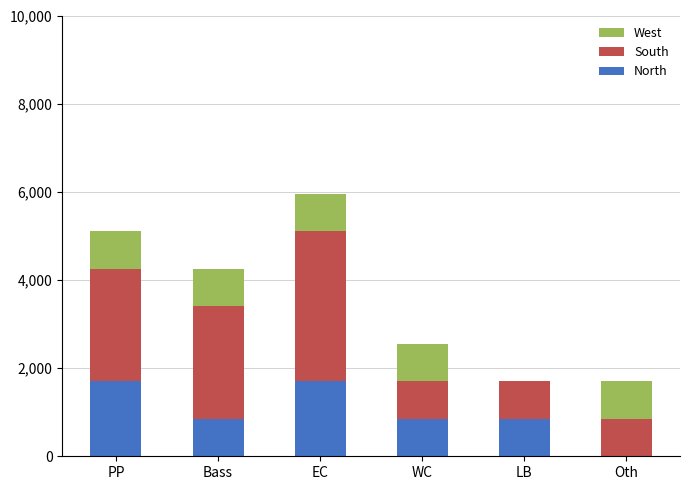

Reading right to left, transcribe the values for North.

Oth=0	LB=850	WC=850	EC=1700	Bass=850	PP=1700